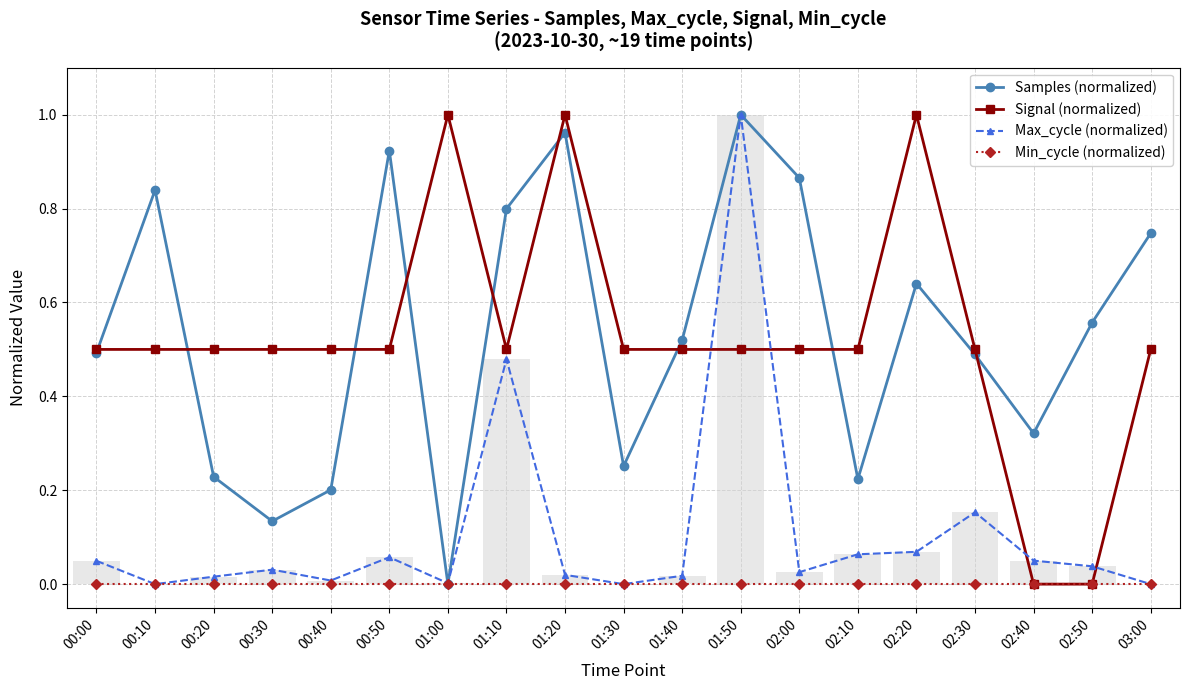

How many data points does each series have?

19